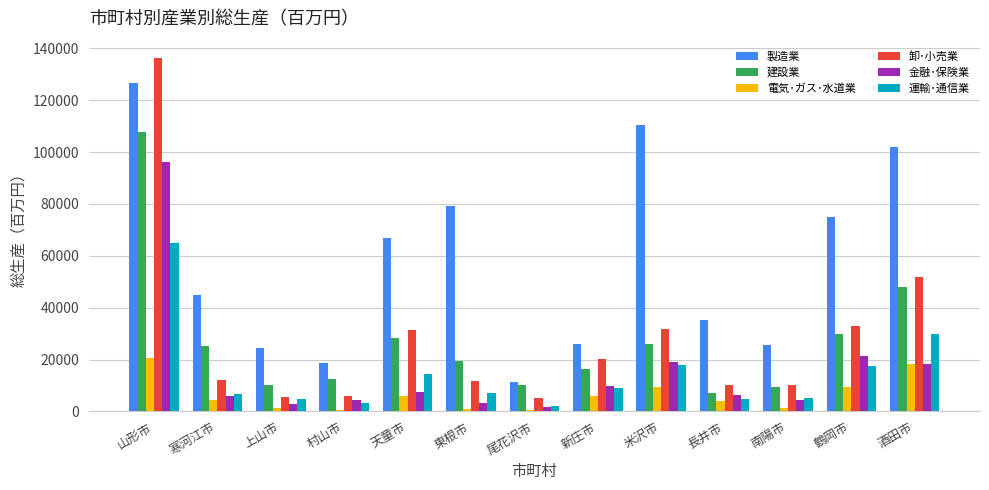

Where does the 卸･小売業 series first go above 12127?

山形市